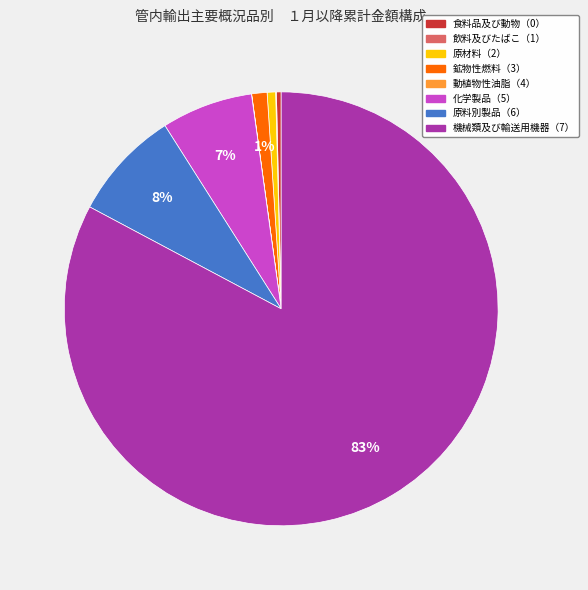

To the nearest percent, what portion does 機械類及び輸送用機器（7） represent?

83%